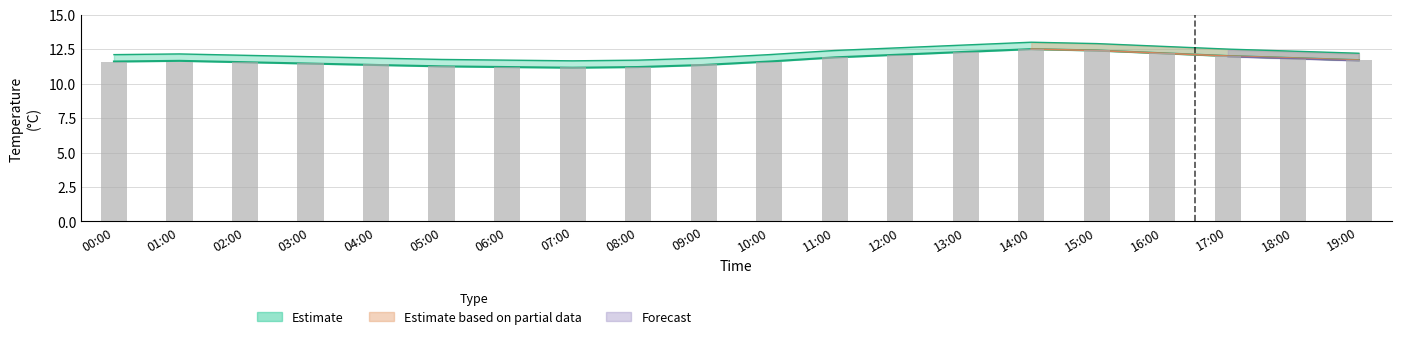

Which category has the lowest value in the temperature_upper series?

07:00